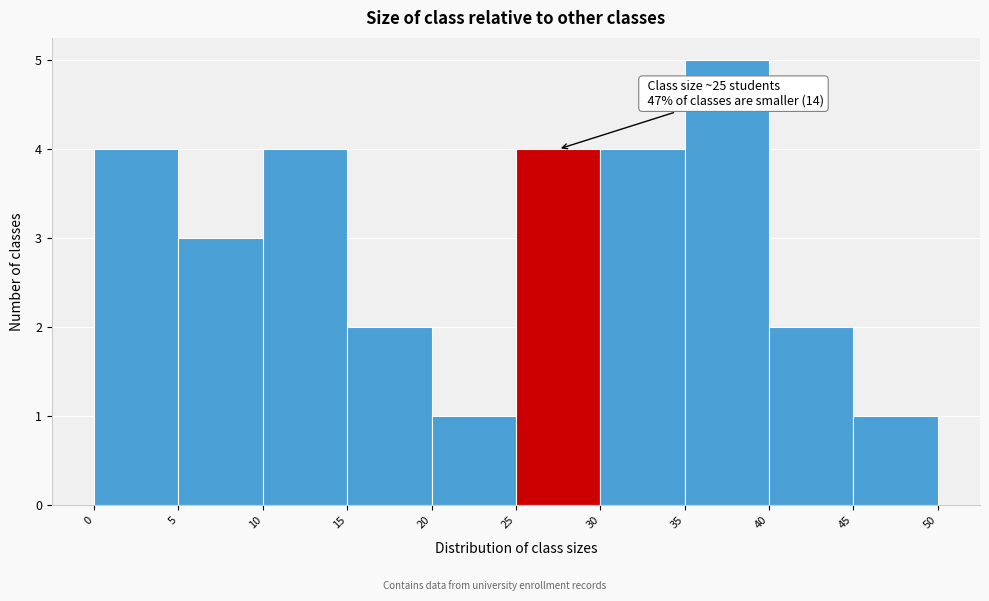

Which range on the x-axis has the tallest bar?

35 to 40